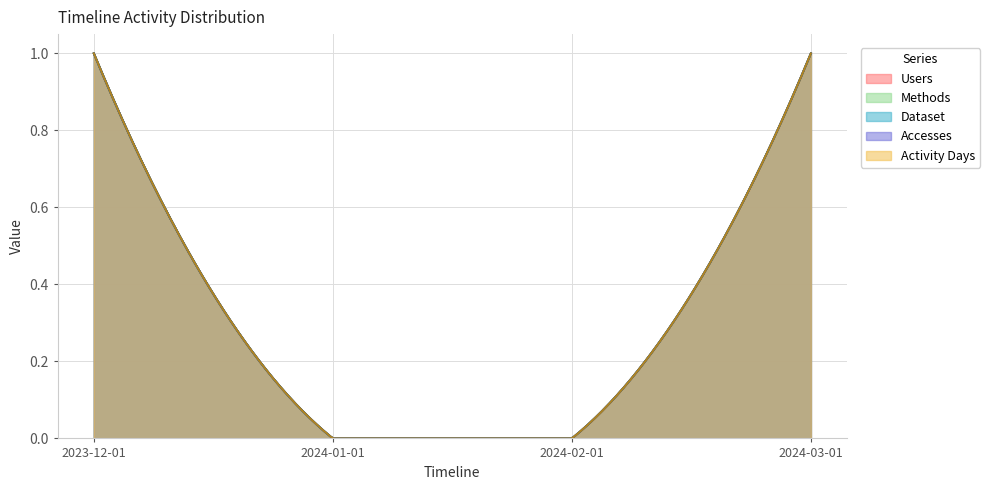

Reading left to right, what are all the values shown in this chart?

Users: 2023-12-01=1	2024-01-01=0	2024-02-01=0	2024-03-01=1
Methods: 2023-12-01=1	2024-01-01=0	2024-02-01=0	2024-03-01=1
Dataset: 2023-12-01=1	2024-01-01=0	2024-02-01=0	2024-03-01=1
Accesses: 2023-12-01=1	2024-01-01=0	2024-02-01=0	2024-03-01=1
Activity Days: 2023-12-01=1	2024-01-01=0	2024-02-01=0	2024-03-01=1